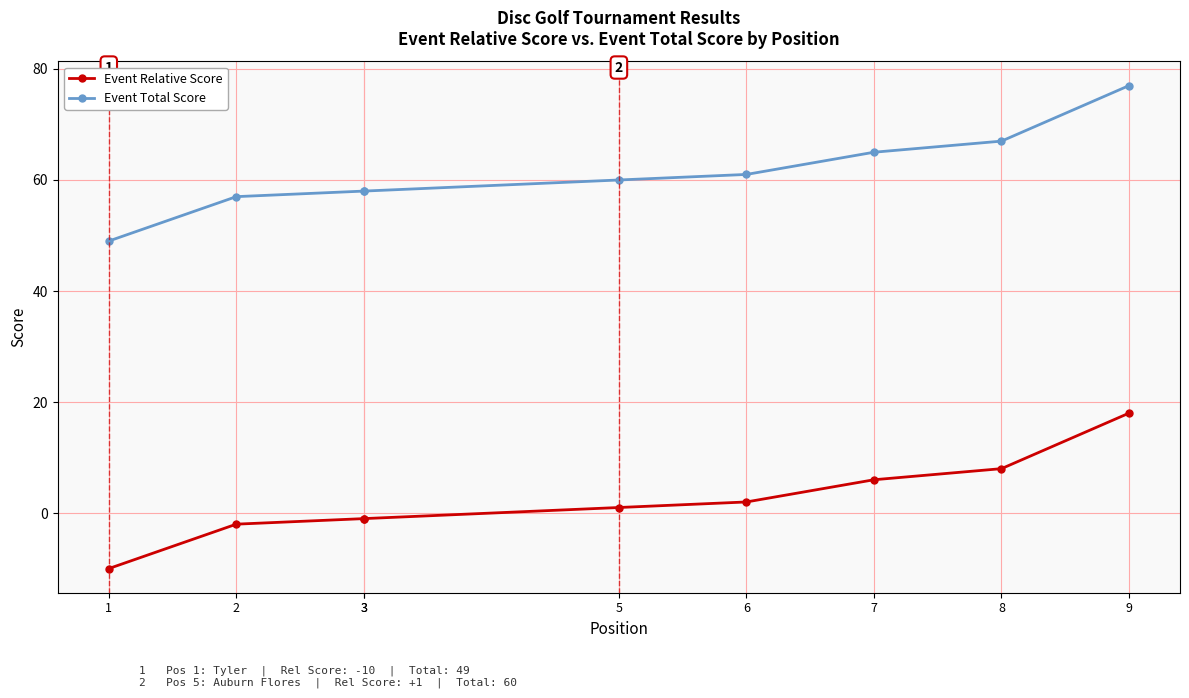

Between 1 and 3, which series saw the biggest shift?

Event Relative Score